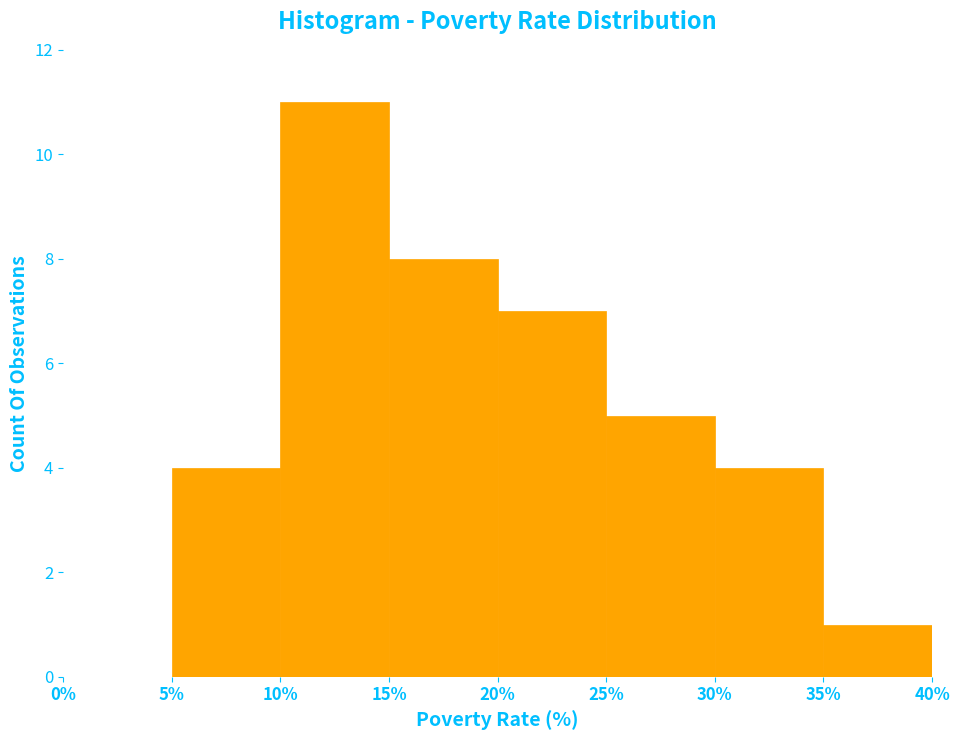

Which range on the x-axis has the tallest bar?

10% to 15%